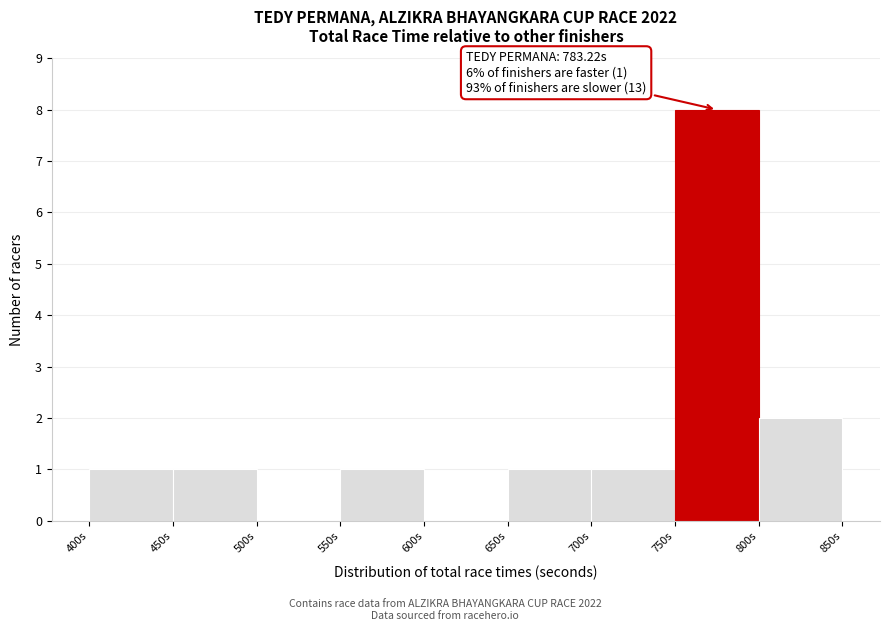

Over which range of the x-axis is the bar tallest?

750 to 800